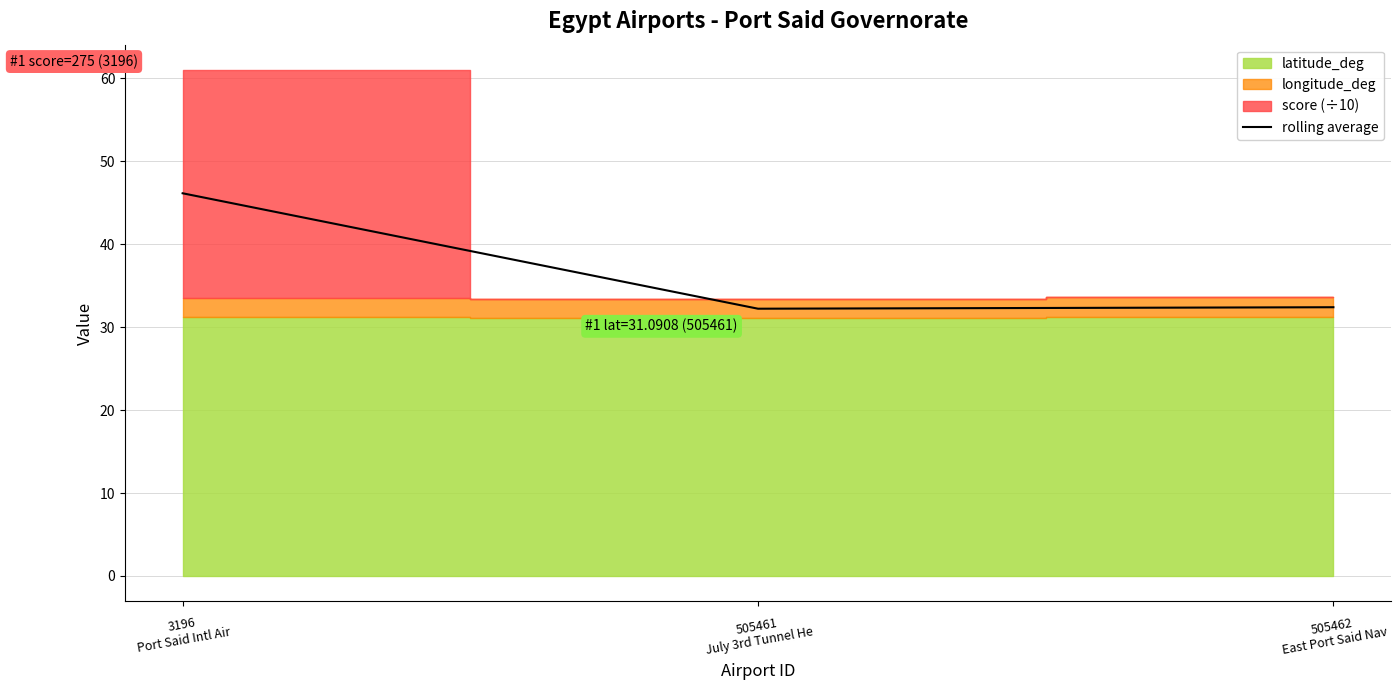

Which label corresponds to the smallest value in the chart?

505461
July 3rd Tunnel He